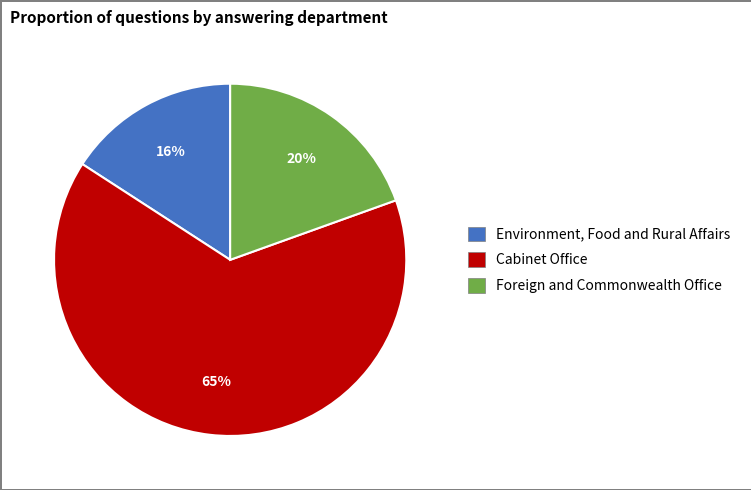

What percentage is the Environment, Food and Rural Affairs slice, to the nearest percent?

16%